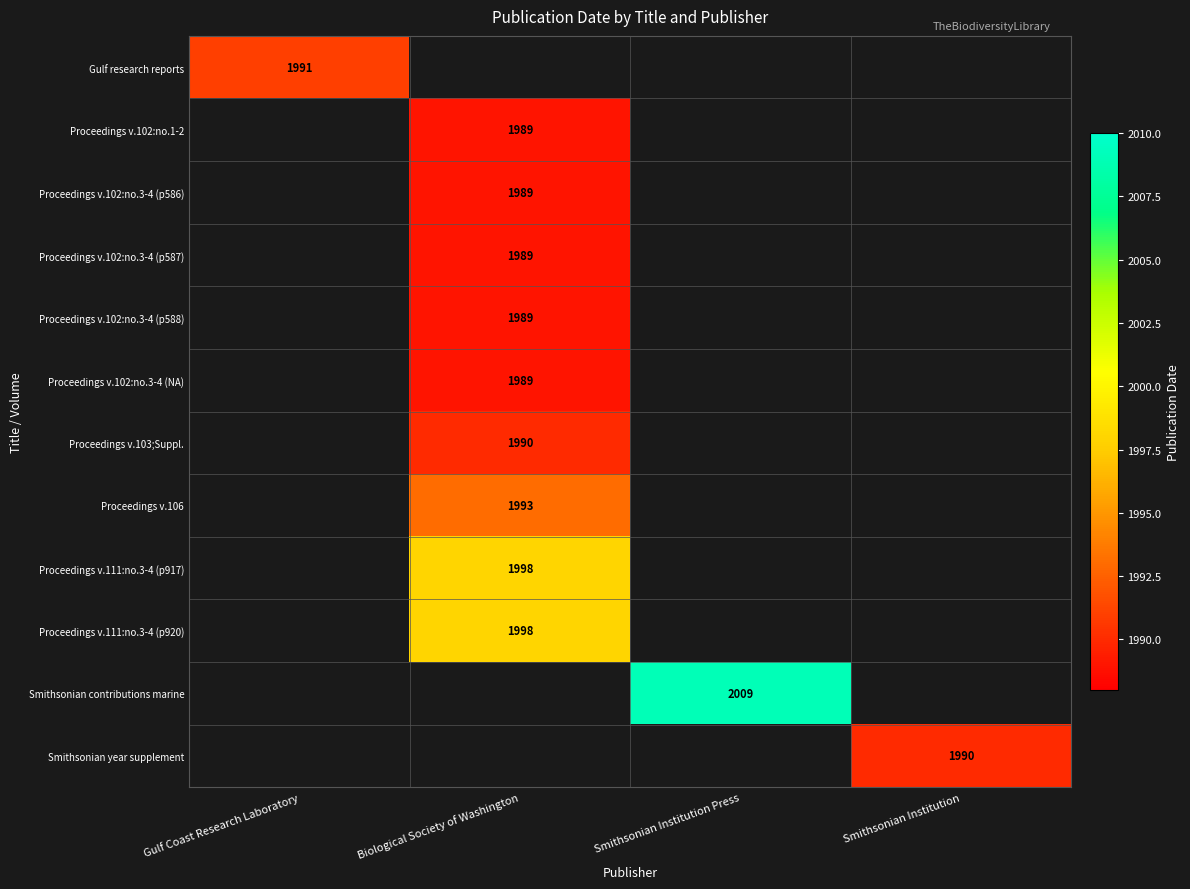

How many series are shown in this chart?

12